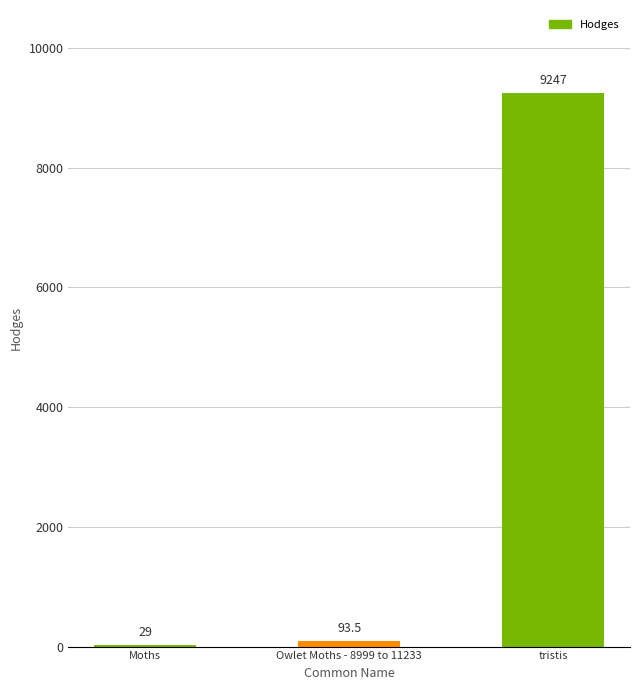

What is the ratio of the value at Moths to the value at Owlet Moths - 8999 to 11233?

0.3